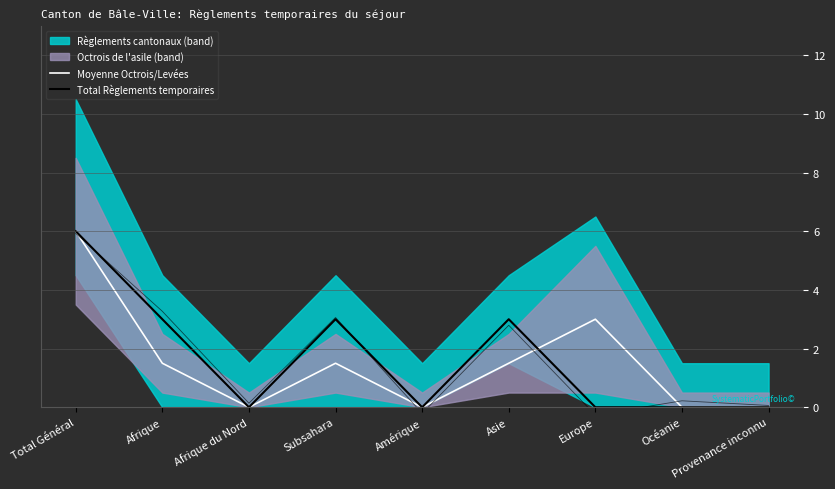

Between Provenance inconnu and Afrique, which is larger?

Afrique